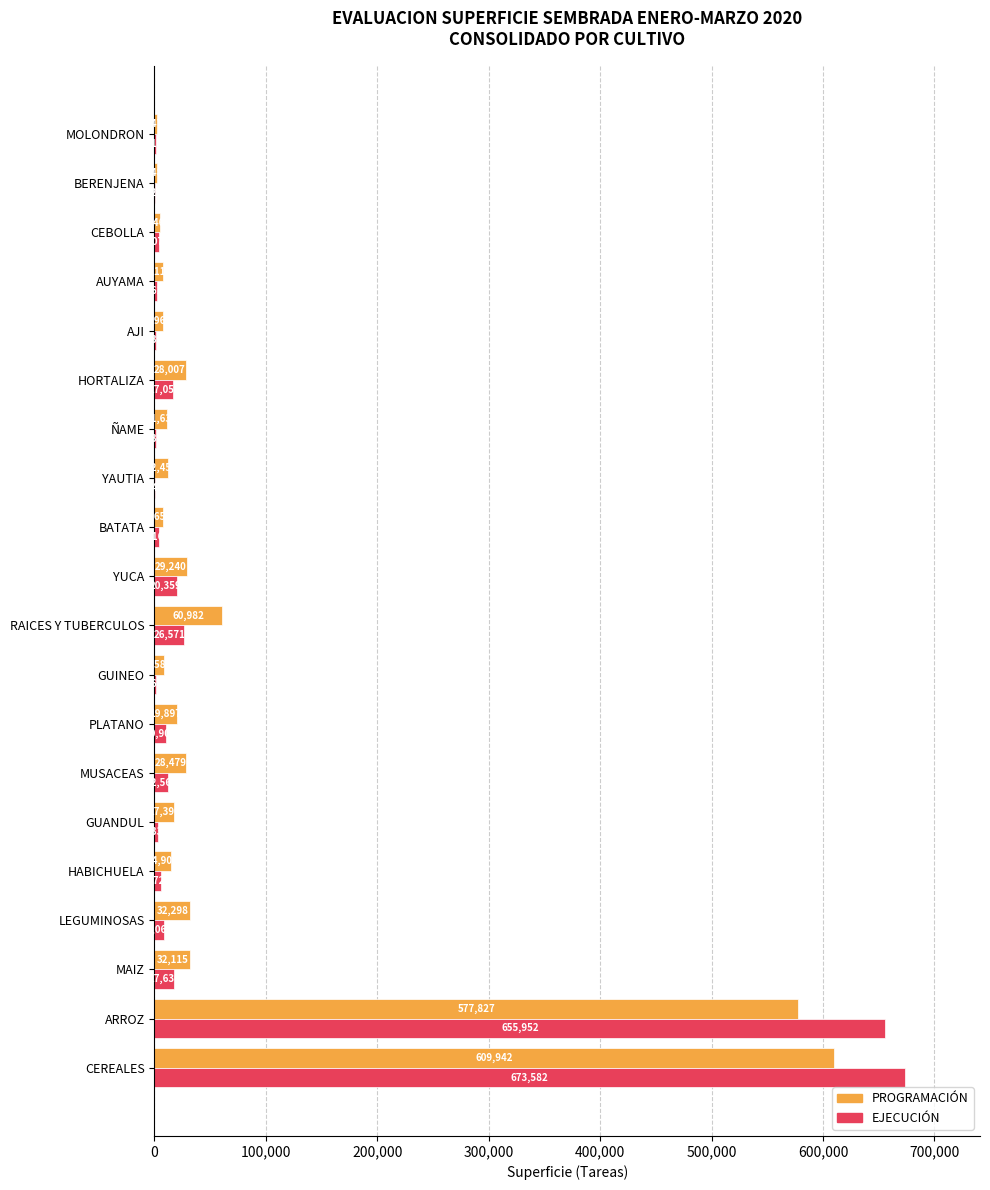

What is the average value of the PROGRAMACIÓN series?

75895